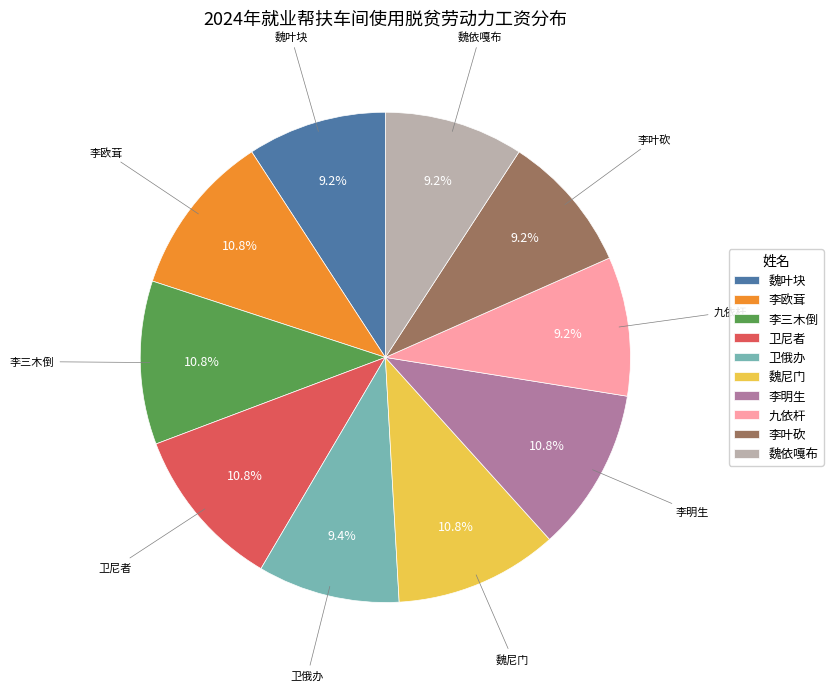

Is 李叶砍 the majority of the pie?

No